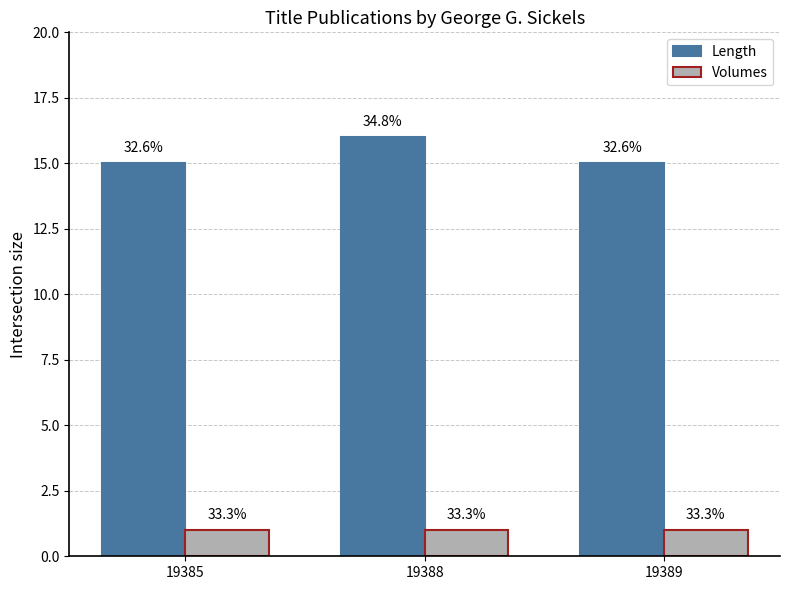

Are the bars grouped side by side (vs. stacked)?

Yes